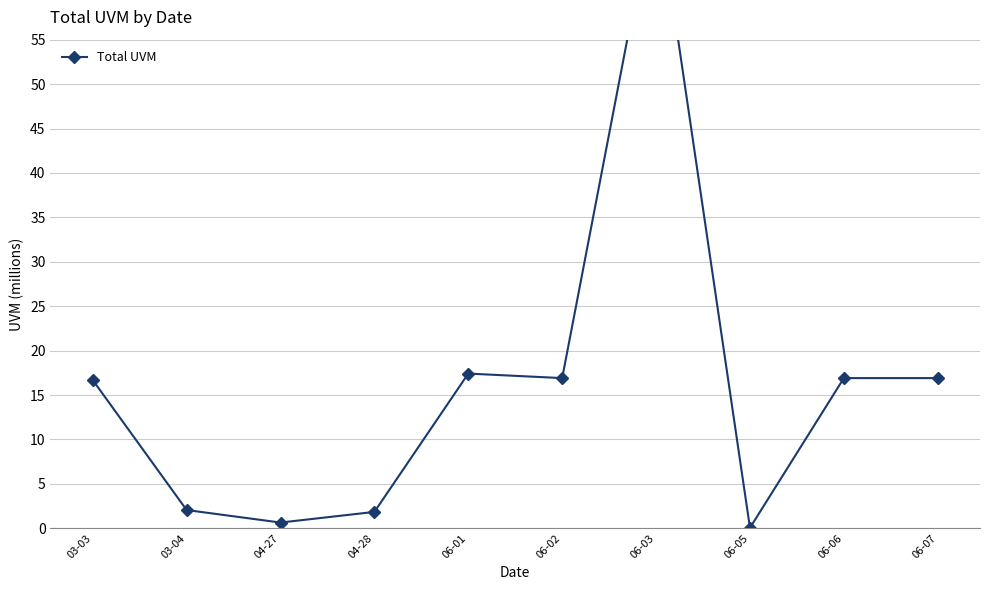

Reading left to right, list all the values displayed in this chart.

03-03=16.7	03-04=2.1	04-27=0.6	04-28=1.8	06-01=17.4	06-02=16.9	06-03=71.9	06-05=0.0	06-06=16.9	06-07=16.9